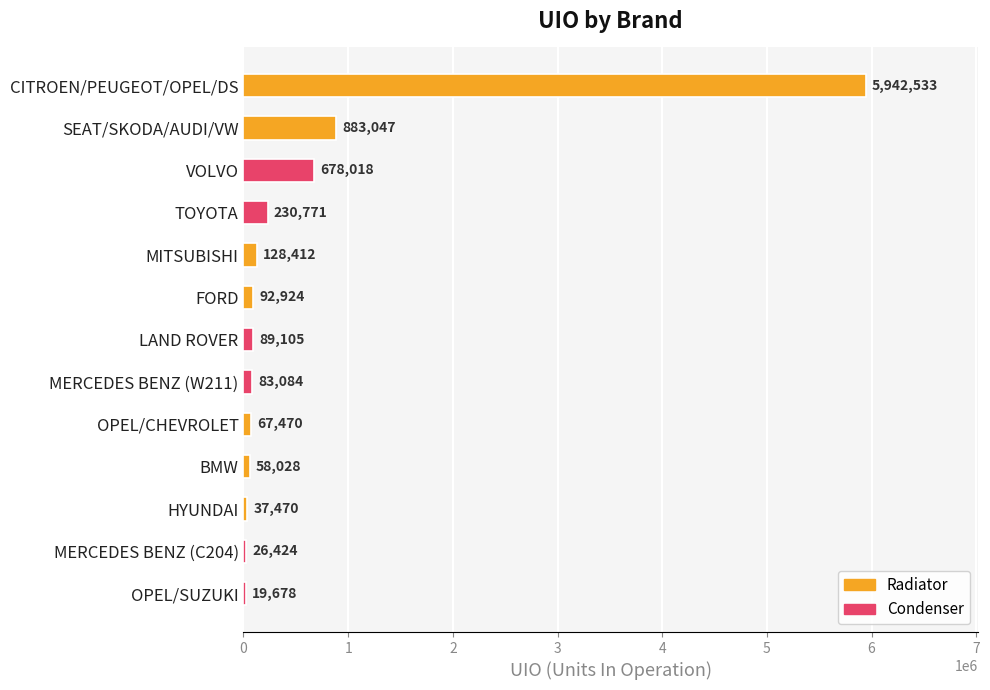

Where is the data nearest to the value 2981105?

SEAT/SKODA/AUDI/VW